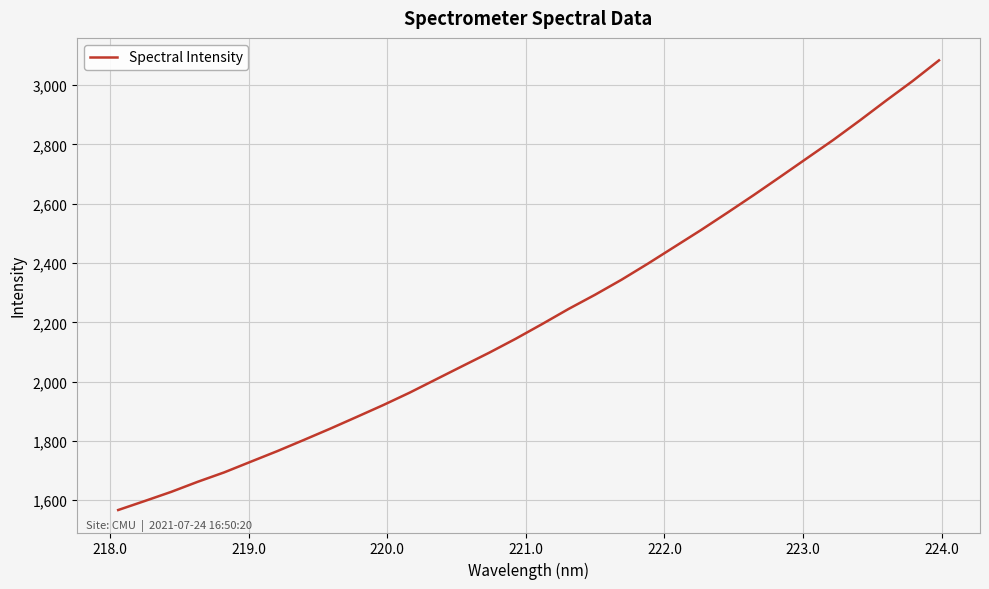

What is the difference between the maximum and minimum values?

1516.3